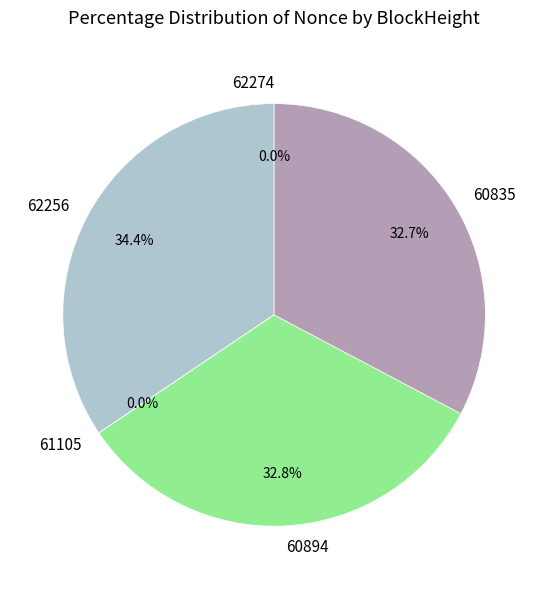

Does 60894 account for over 50% of the chart?

No